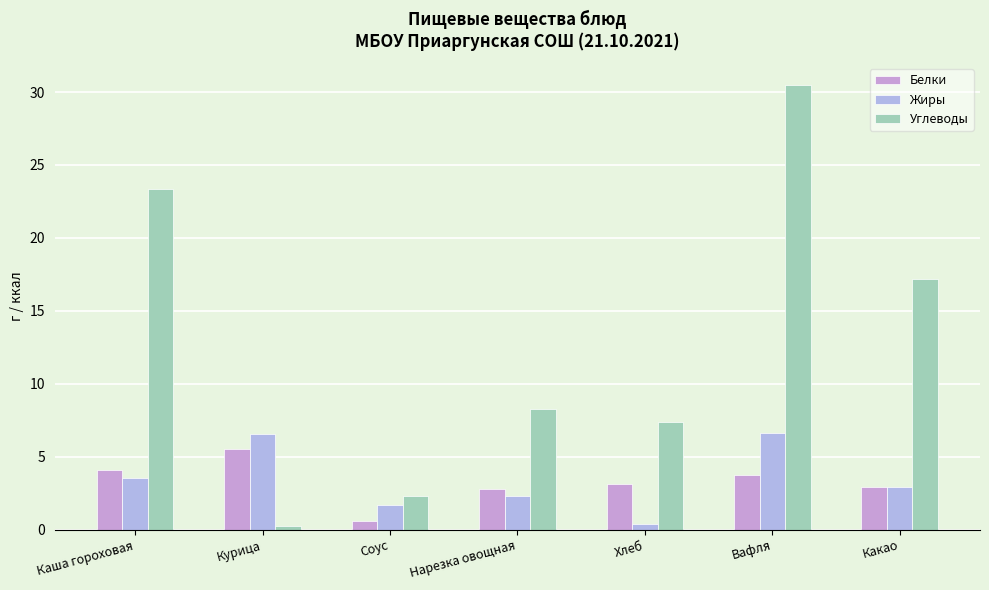

What is the label of the 5th bar from the left?

Хлеб